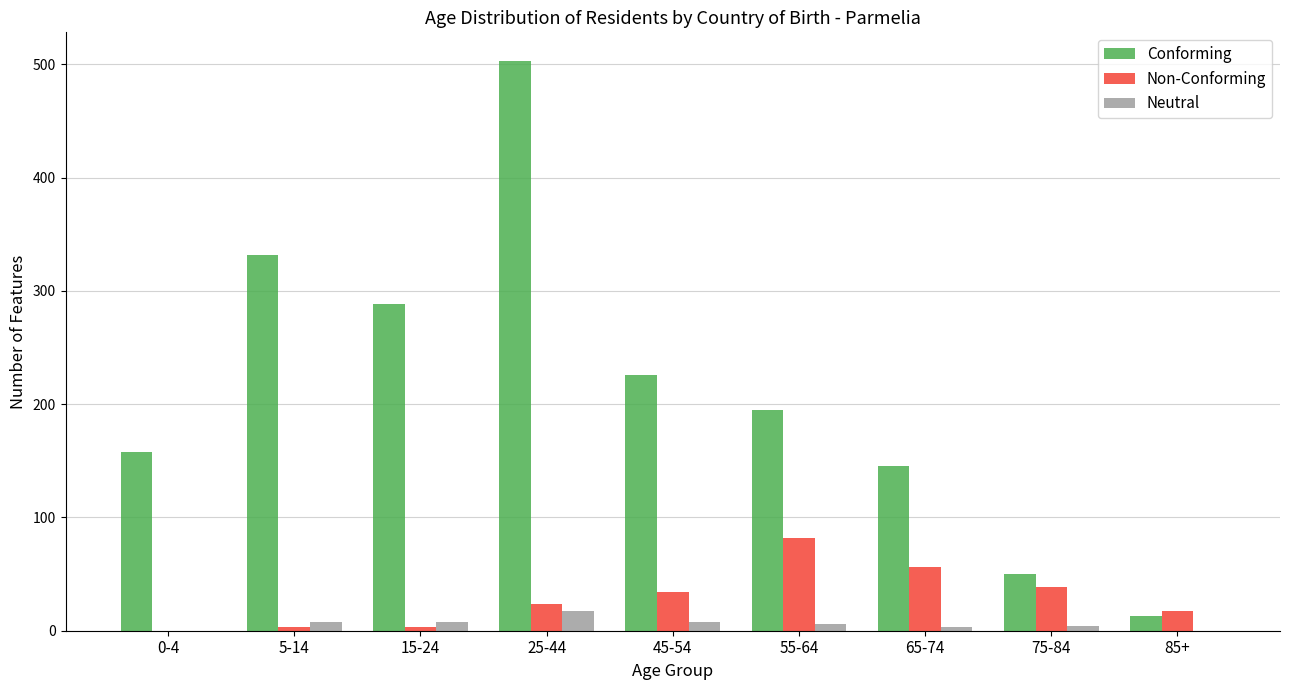

What is the sum of all Non-Conforming values?

258